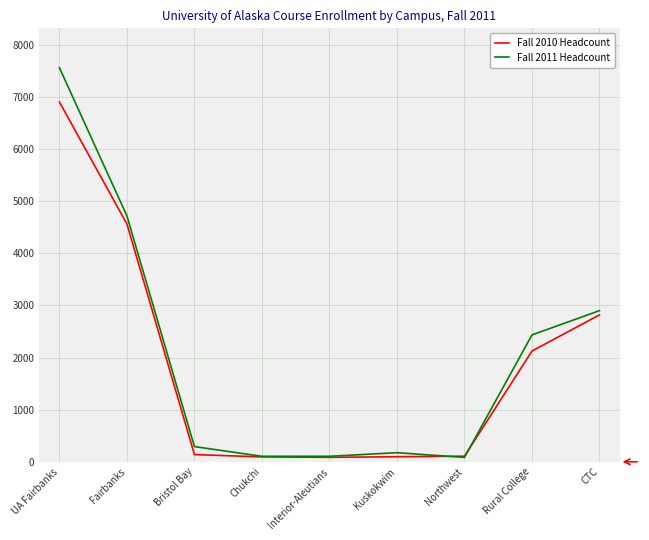

What is the maximum value for Fall 2011 Headcount?

7561